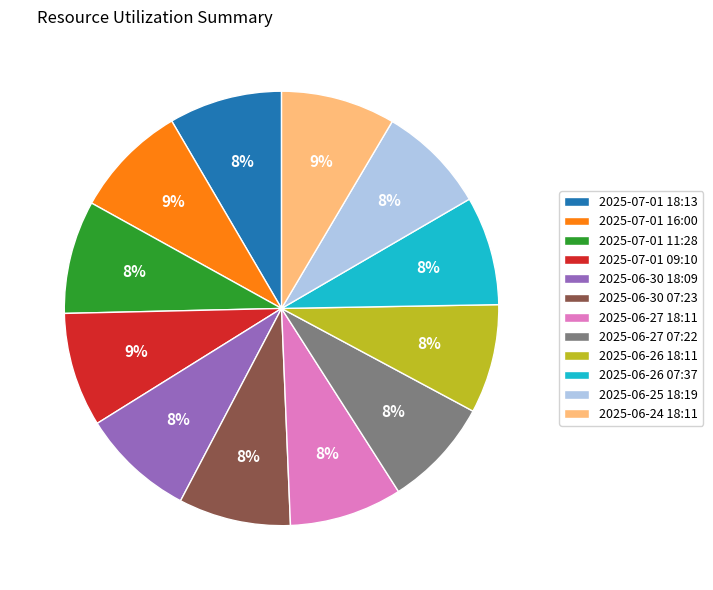

True or false: 2025-06-27 07:22 accounts for 8% of the total.

True